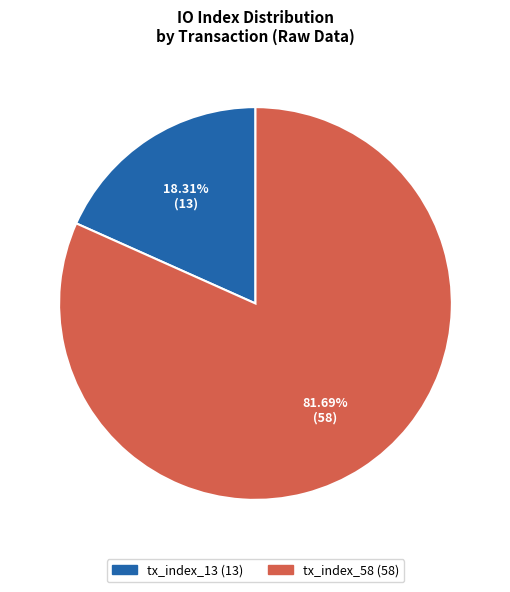

Is tx_index_13 the majority of the pie?

No